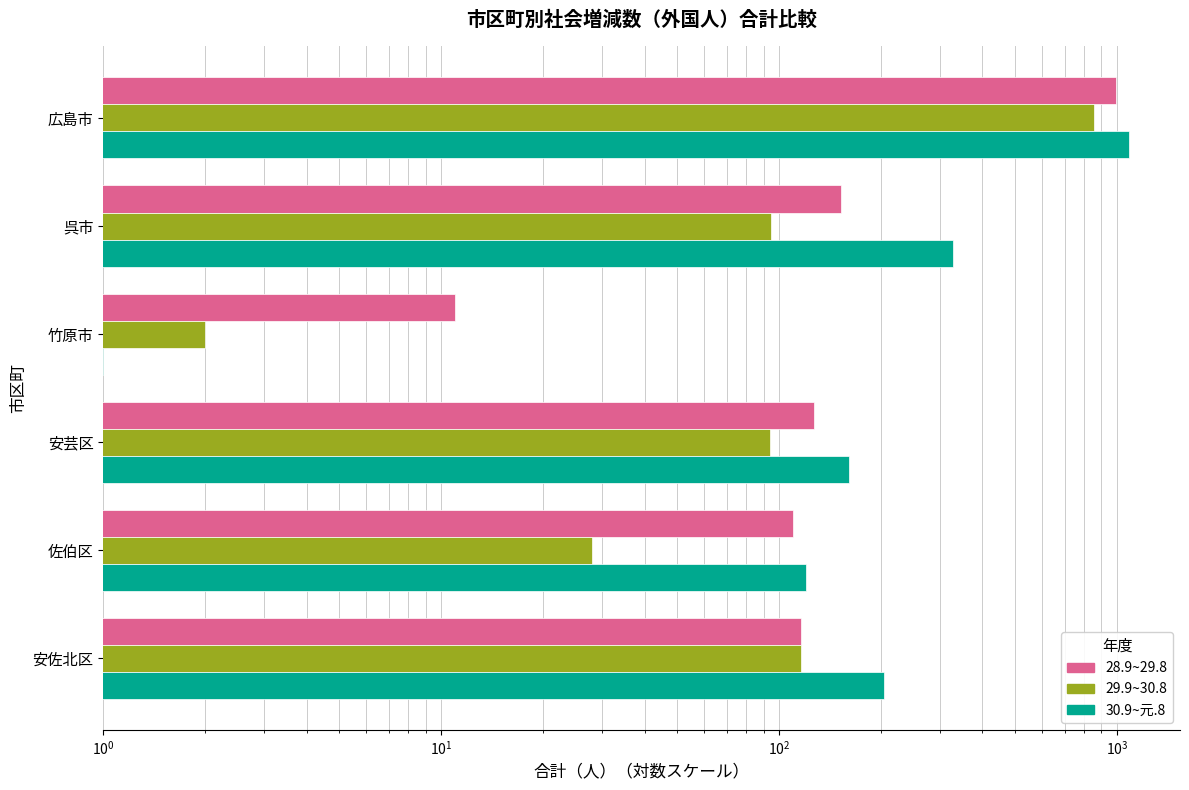

Does the chart contain stacked bars?

No